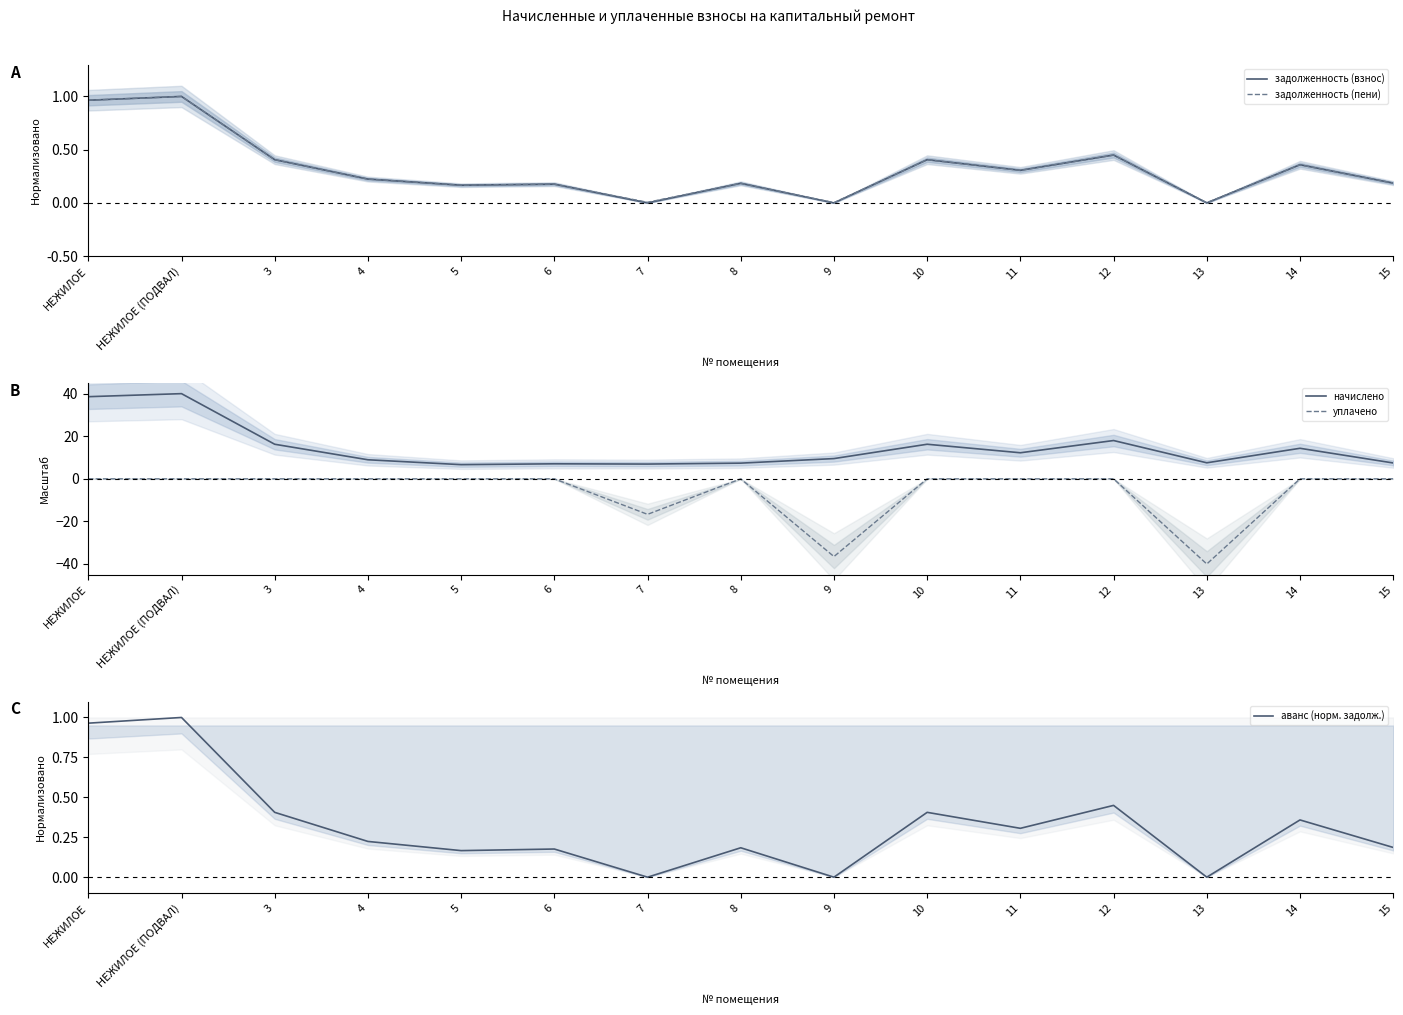

True or false: задолженность (пени) has a value of 0.5 at 11.

False